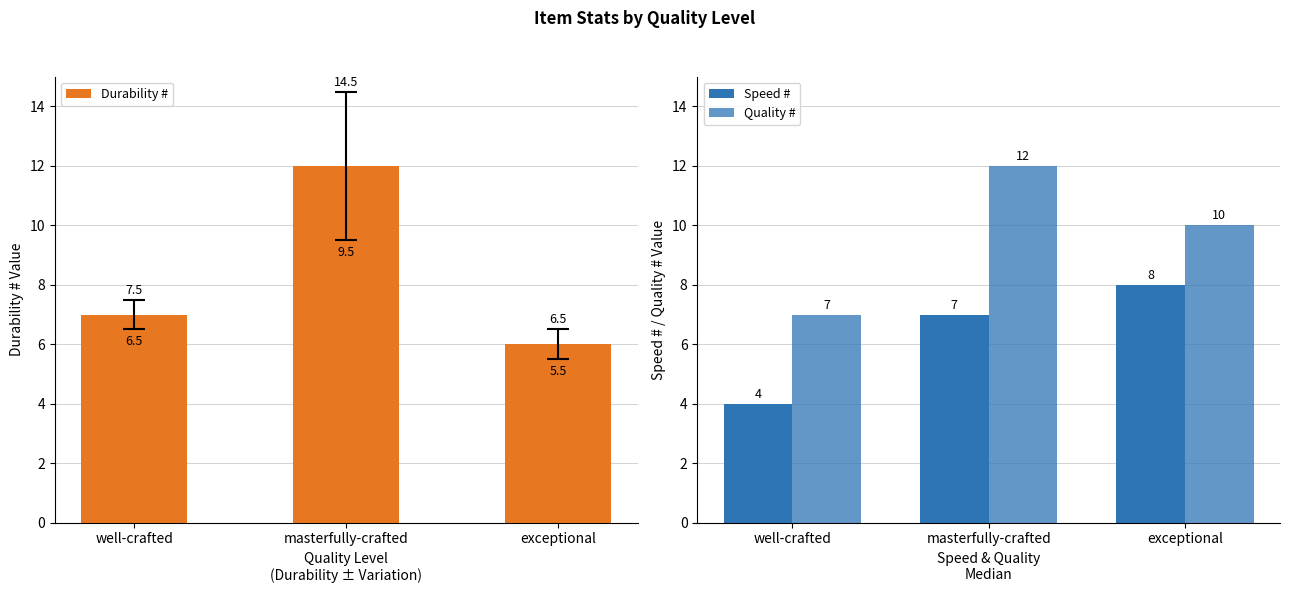

Count the number of categories in the chart.

3